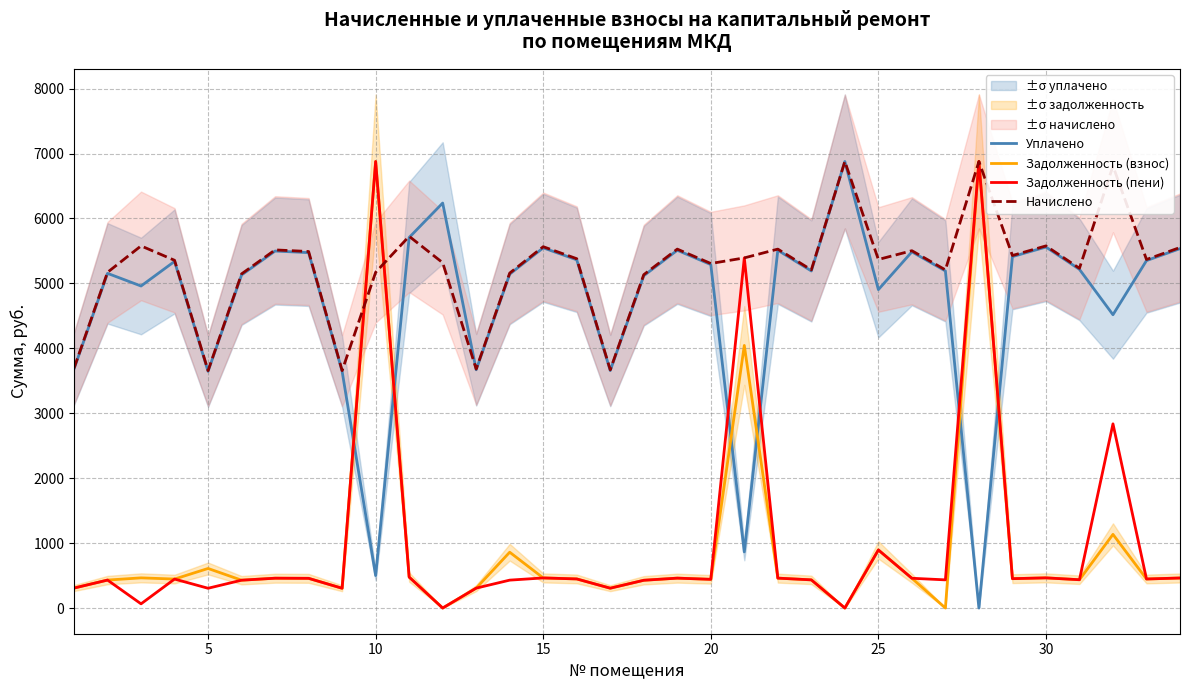

The value of Начислено at 30 is 5577.4. True or false?

True